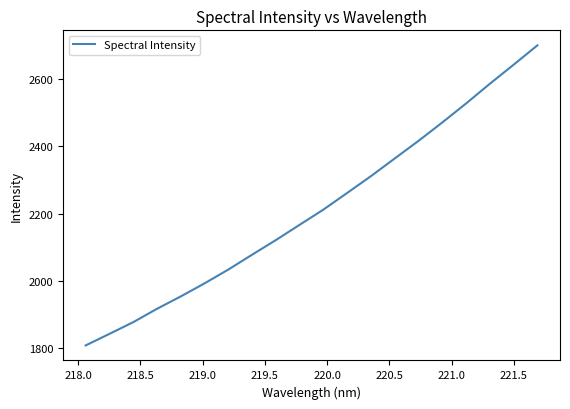

What is the minimum value shown in the chart?

1806.6